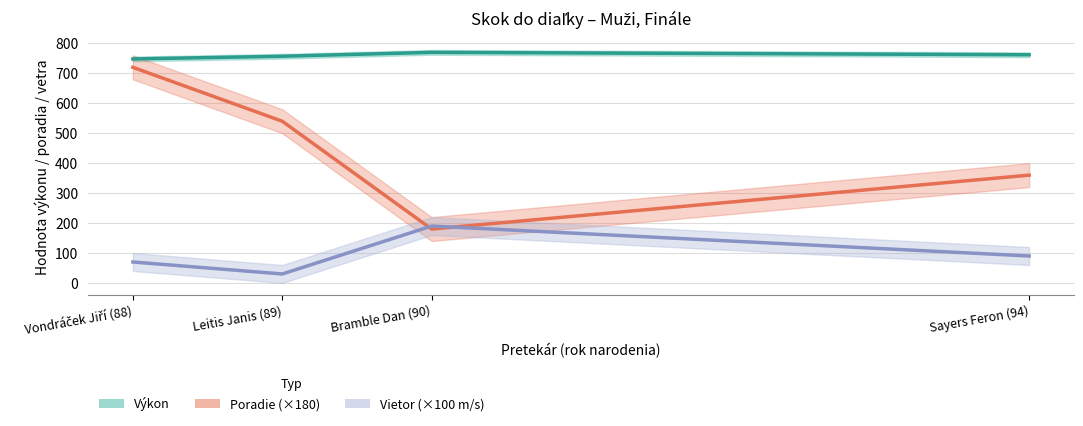

What is the label of the 4th point from the right?

Vondráček Jiří (88)